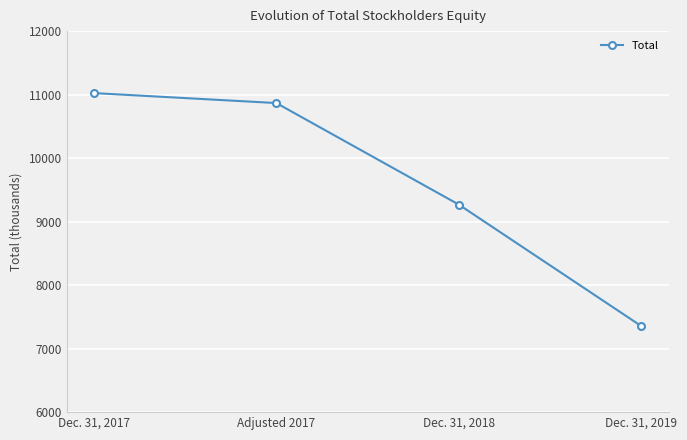

True or false: there are more than 0 points higher than both neighbors.

False